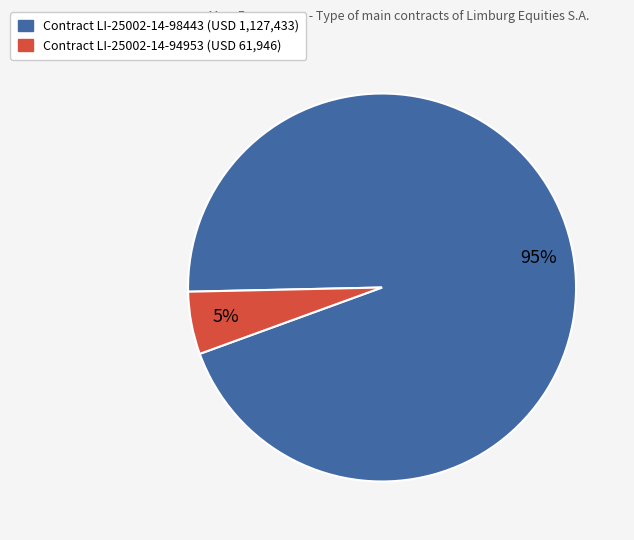

To the nearest percent, what is the average slice percentage?

50%